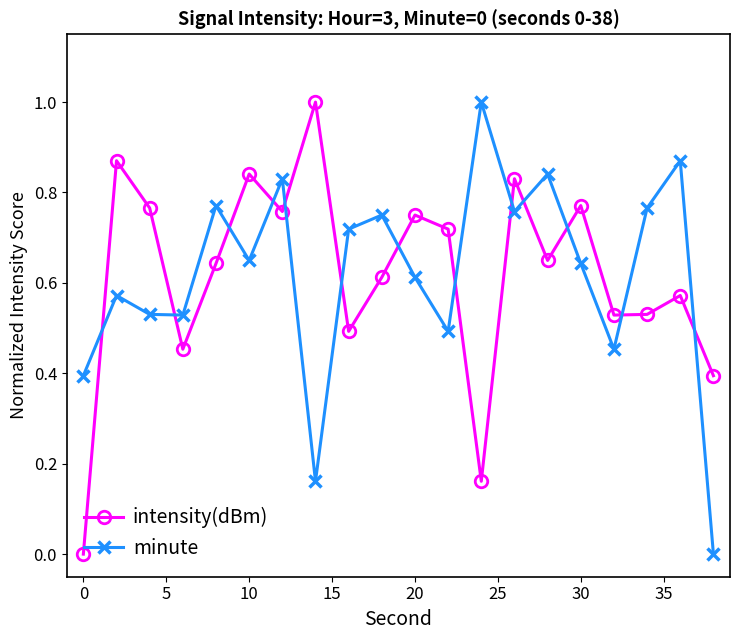

What is the sum of all minute values?

12.3